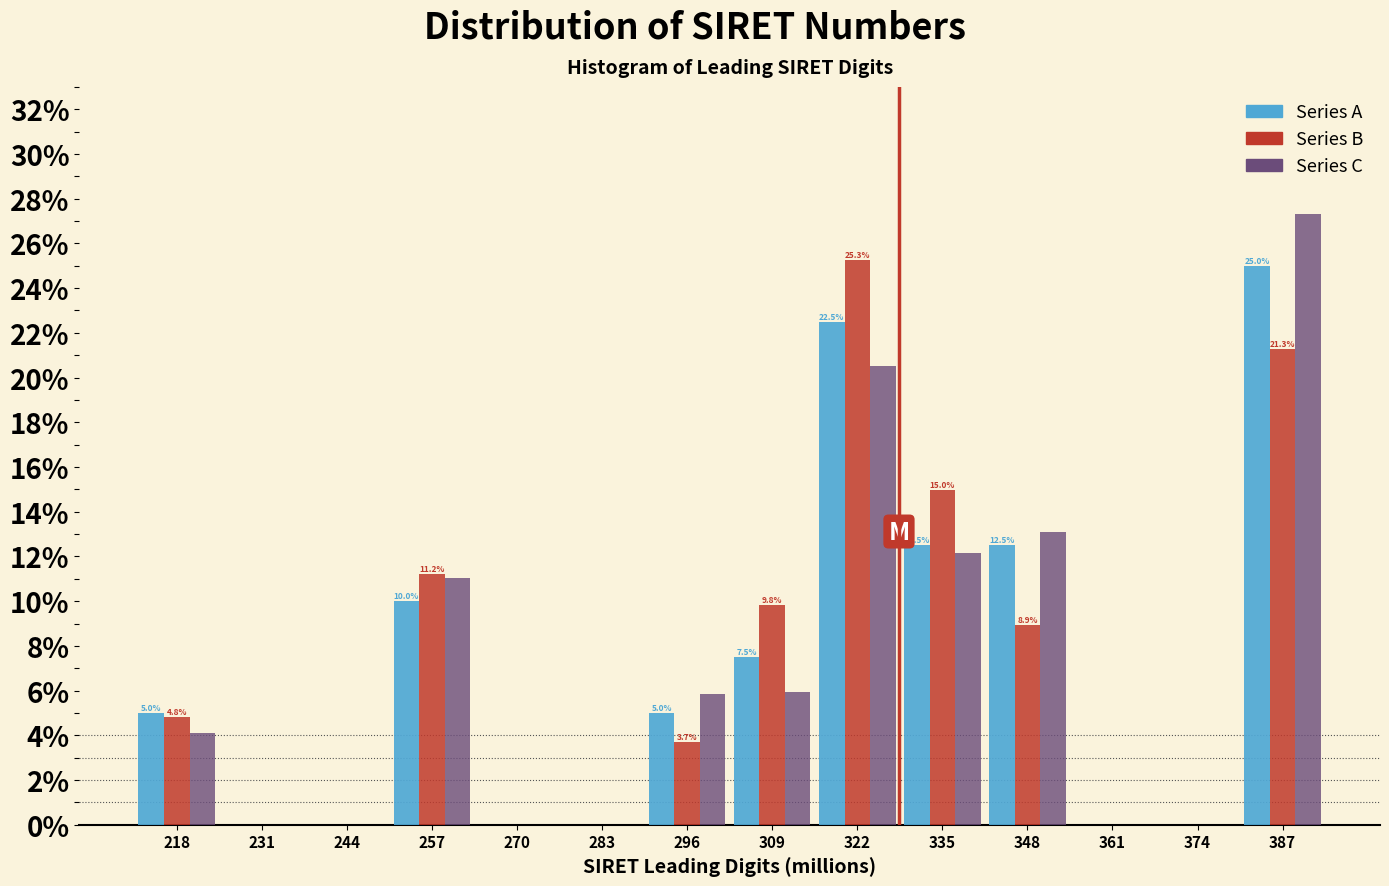

In the Series A series, which range on the x-axis has the tallest bar?

380 to 394